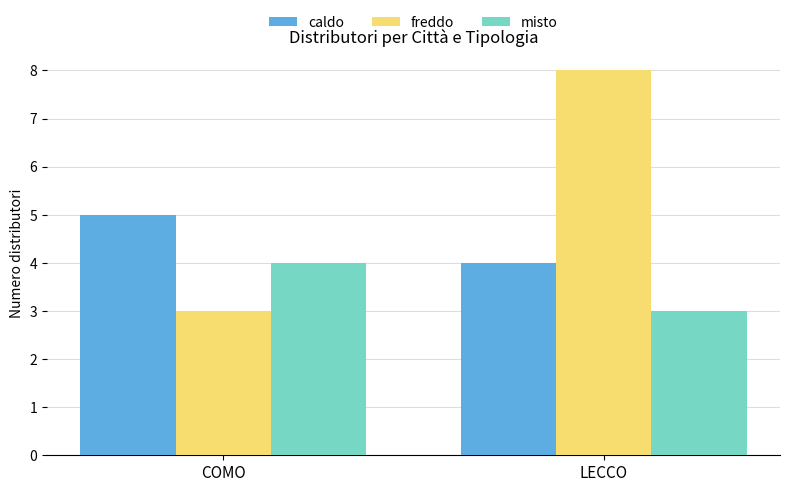

What is the difference between the highest and lowest values at LECCO?

5